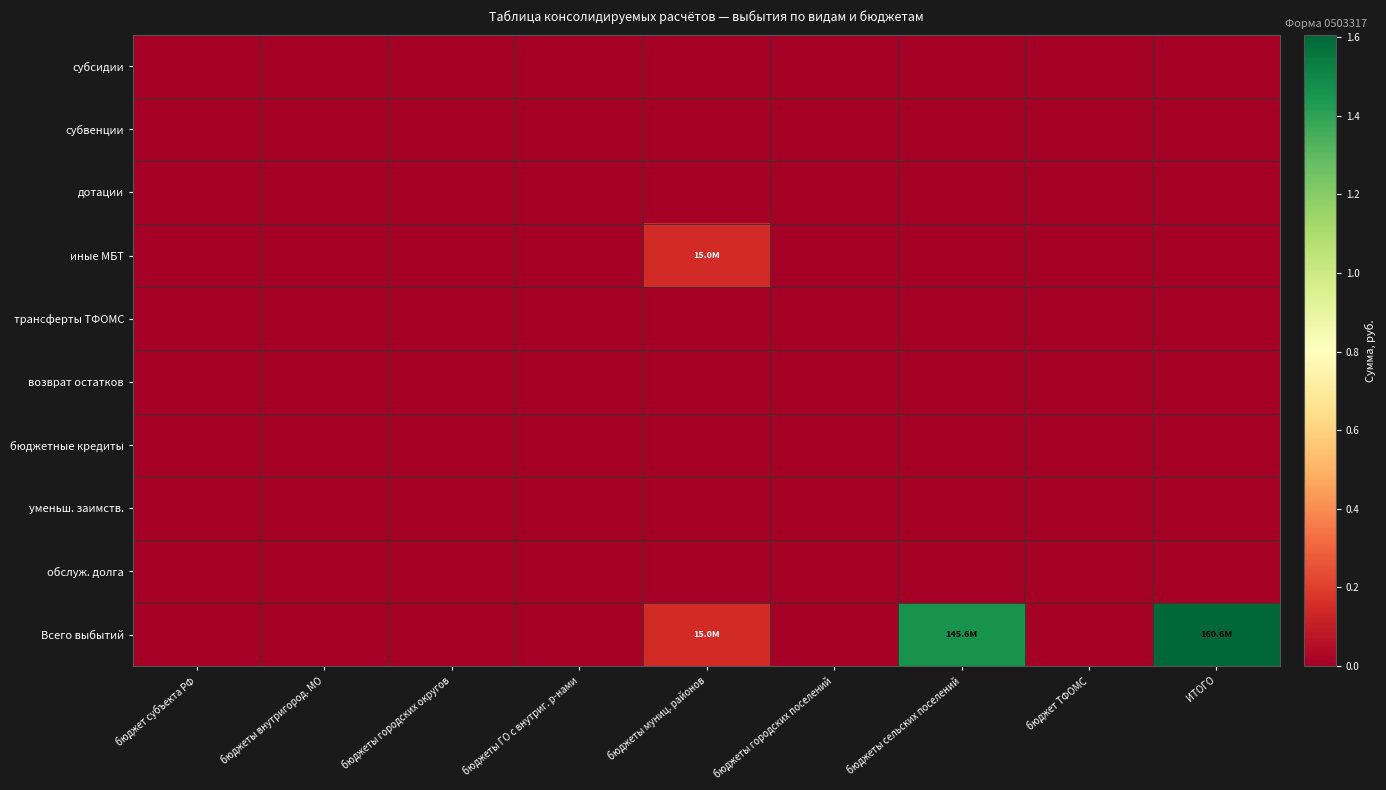

Between бюджеты ГО с внутриг. р-нами and бюджеты сельских поселений, which series saw the biggest shift?

Всего выбытий